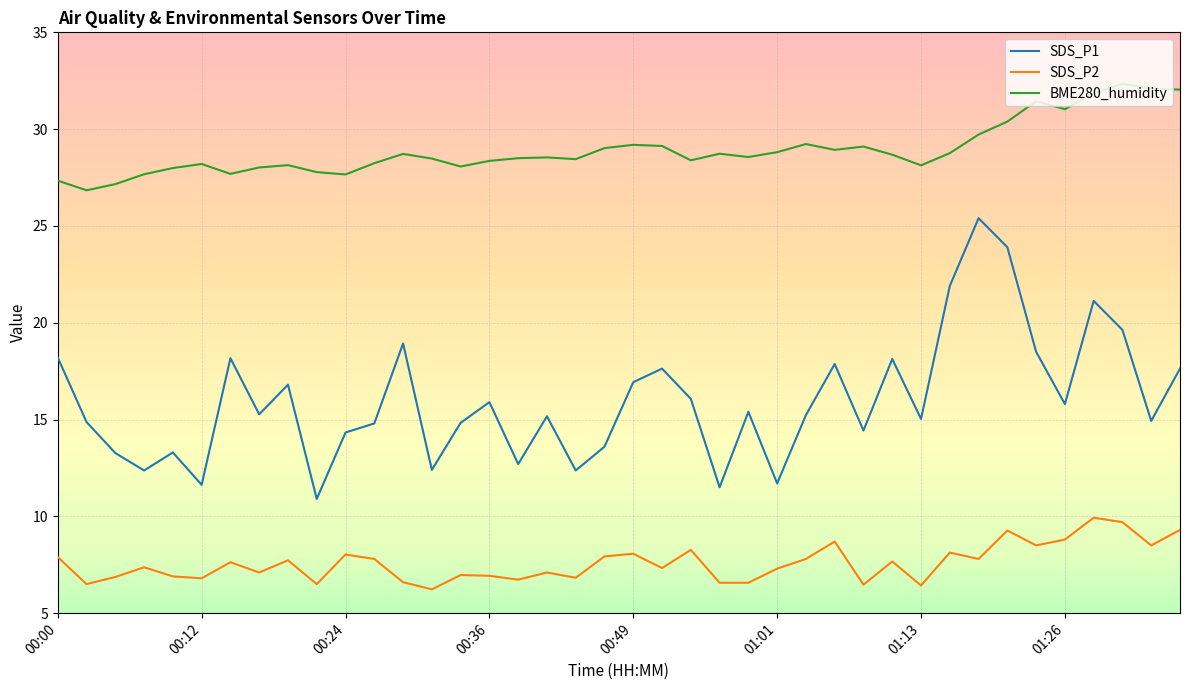

Which series has the largest total across all categories?

BME280_humidity